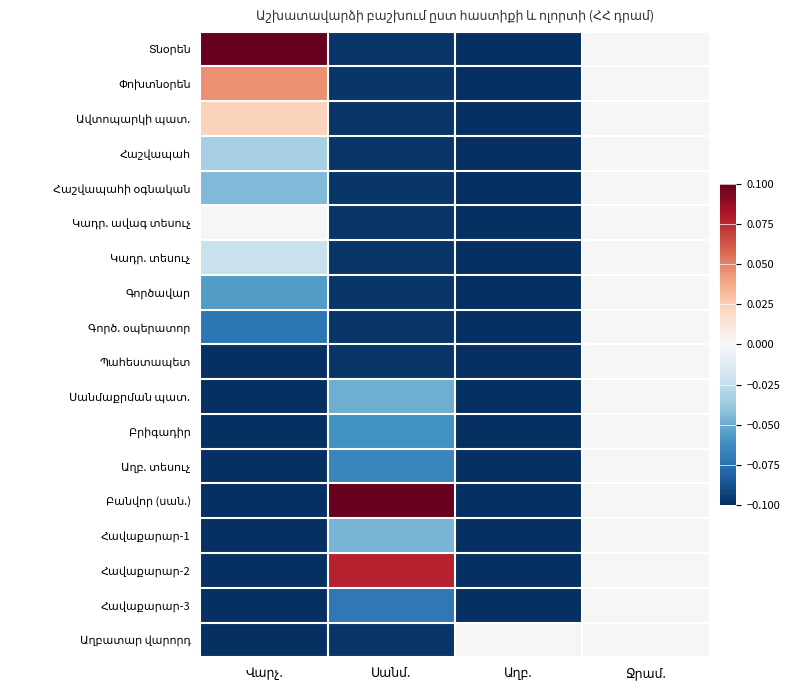

What is the total value across all series at Վարչ.?

-1.0